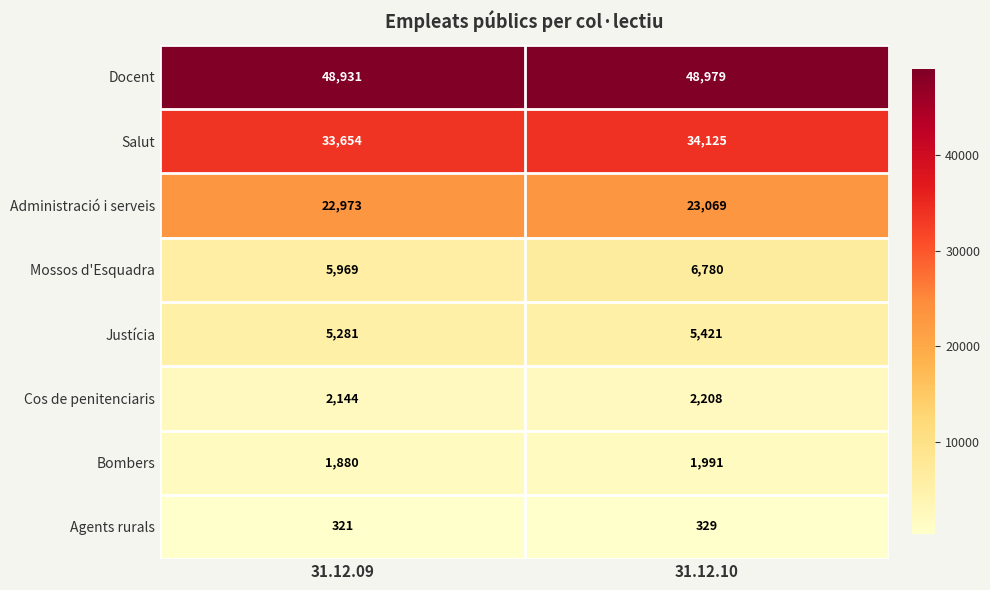

What is the maximum value shown in the chart?

48979